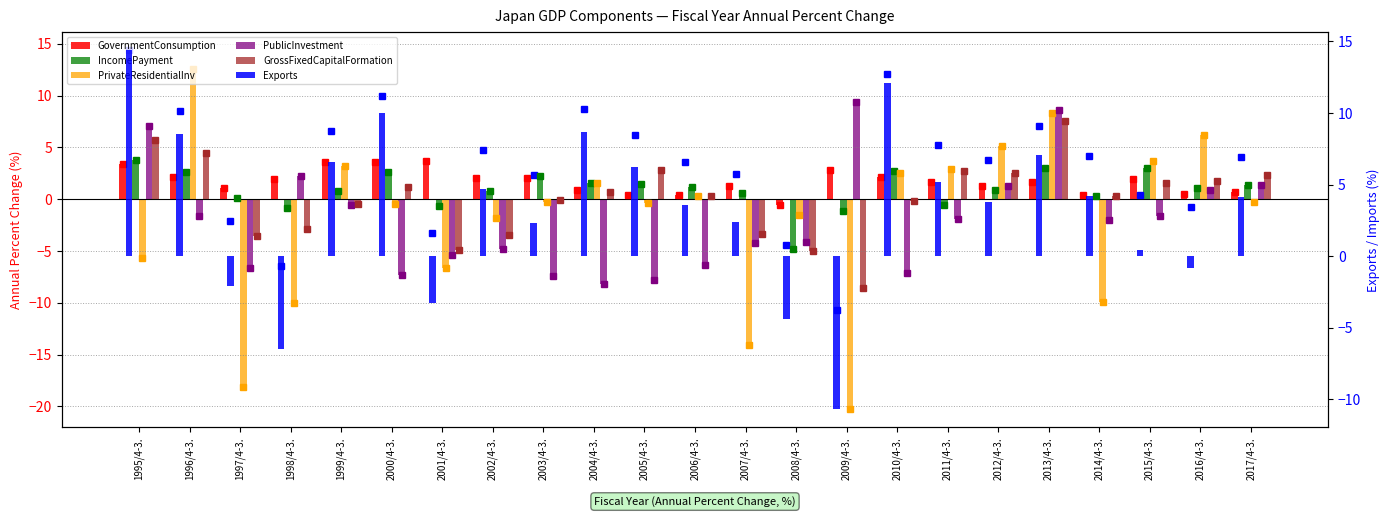

Which series has the largest range (max minus min)?

PrivateResidentialInv